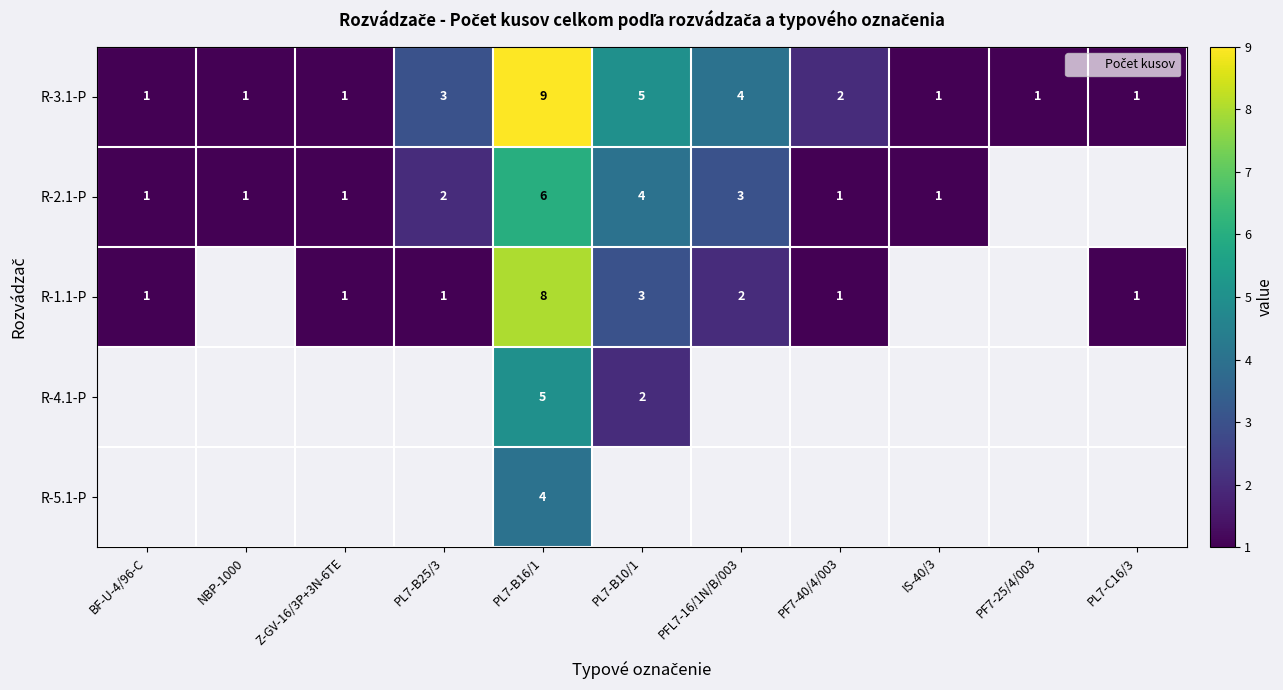

What is the greatest value displayed?

9